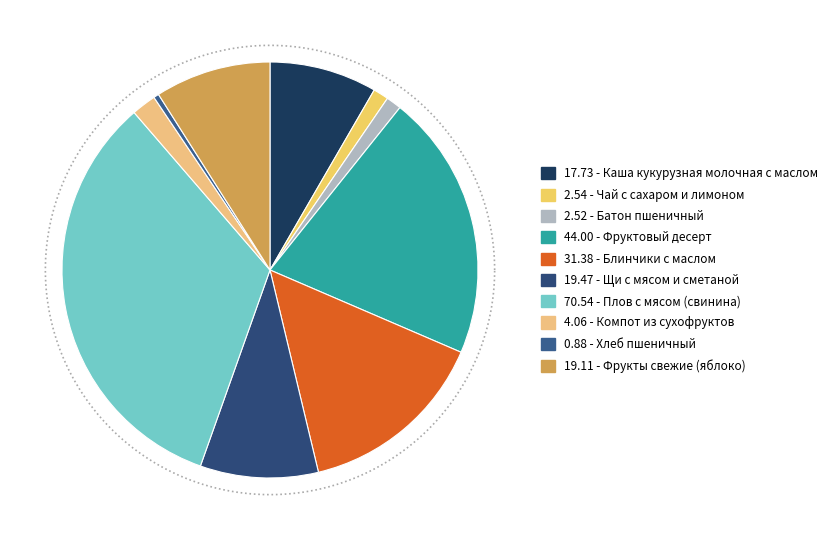

What percentage is the Фрукты свежие (яблоко) slice, to the nearest percent?

9%